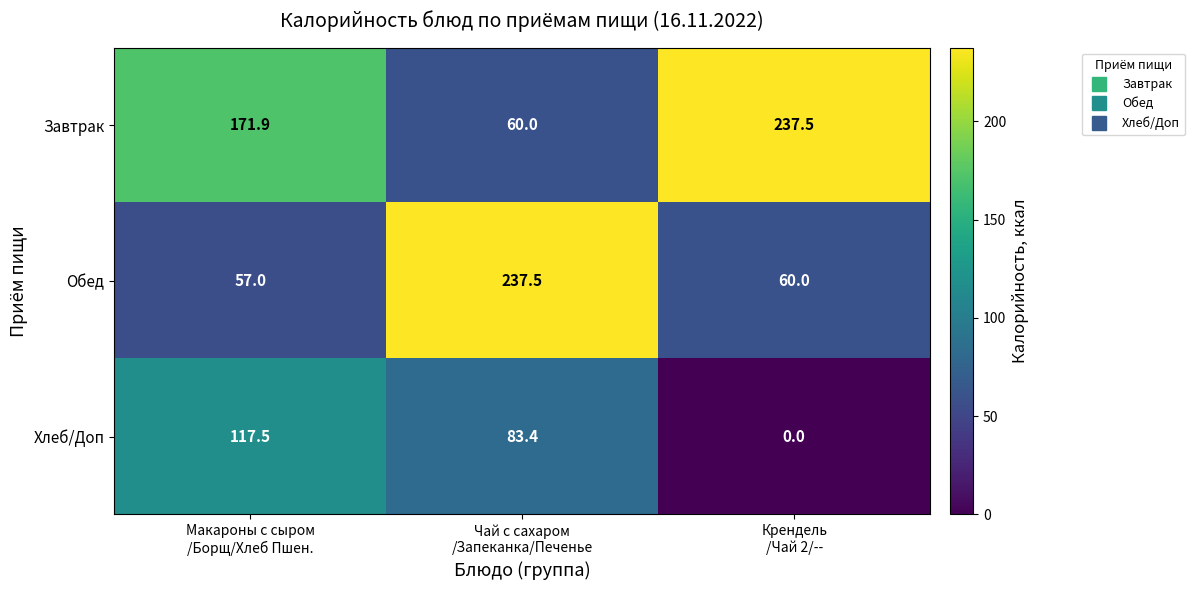

What is the sum of all Завтрак values?

469.4